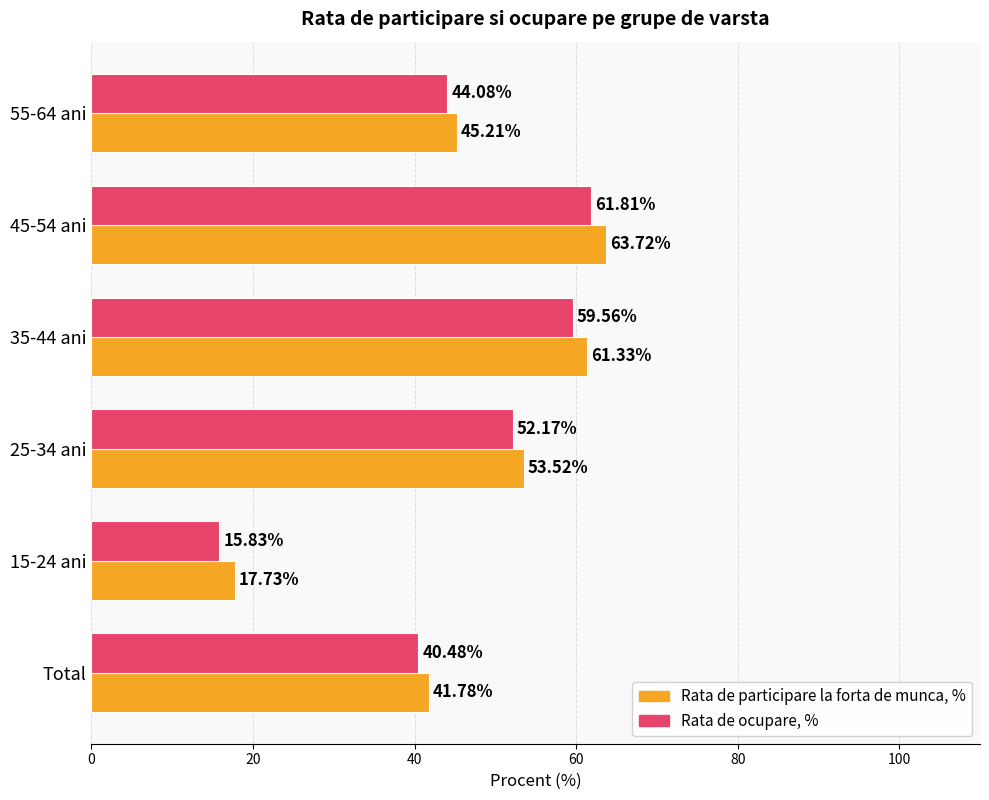

At which label is Rata de participare la forta de munca, % closest to 40?

Total